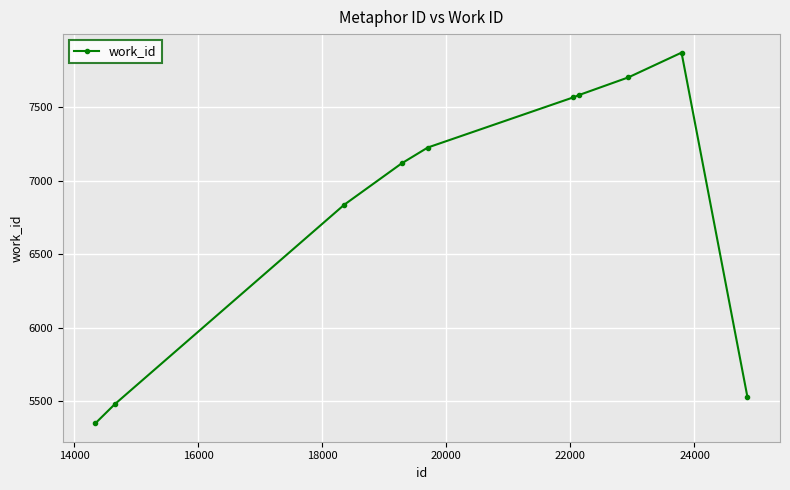

Reading right to left, what are all the values shown in this chart?

5530	7870	7702	7583	7566	7225	7117	6836	5479	5351